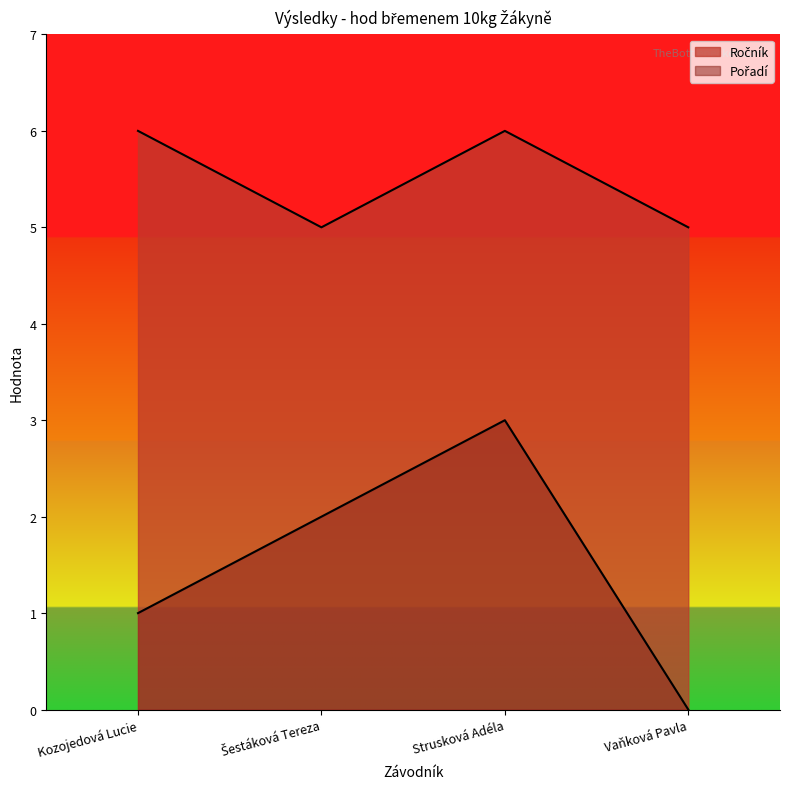

Between Šestáková Tereza and Vaňková Pavla, which series saw the biggest shift?

Pořadí